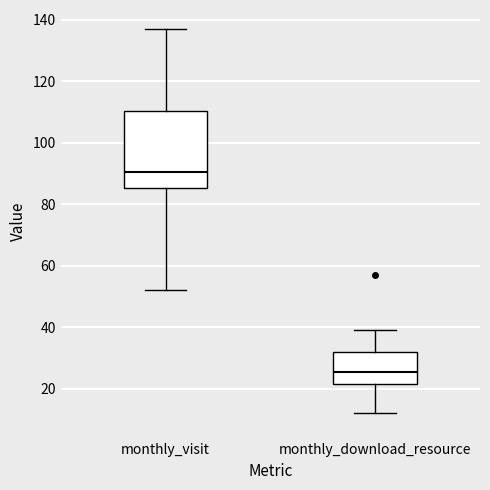

Comparing the boxes themselves (not the whiskers), which one is the tallest?

monthly_visit